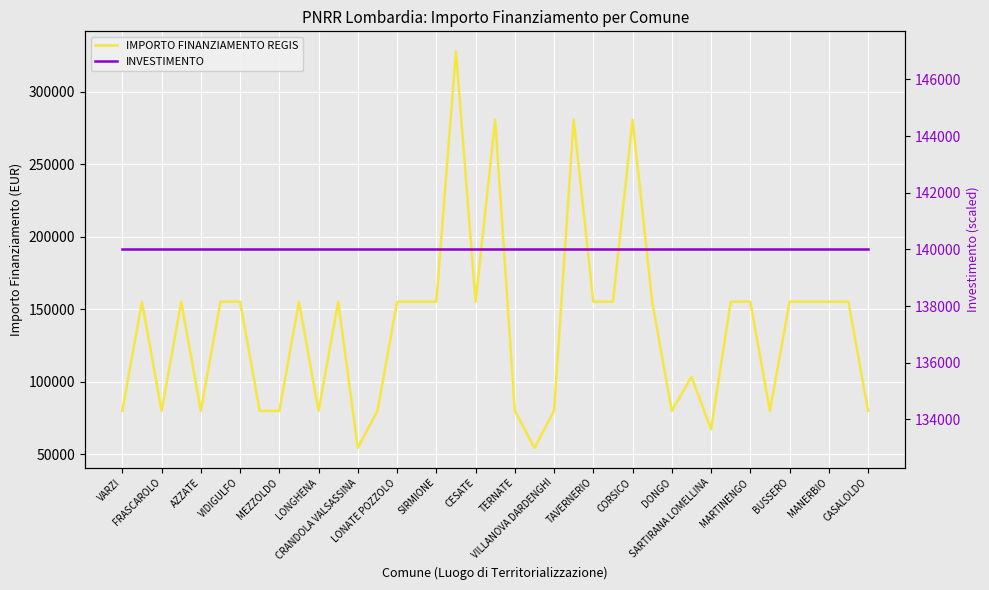

How many distinct data groups are displayed?

2